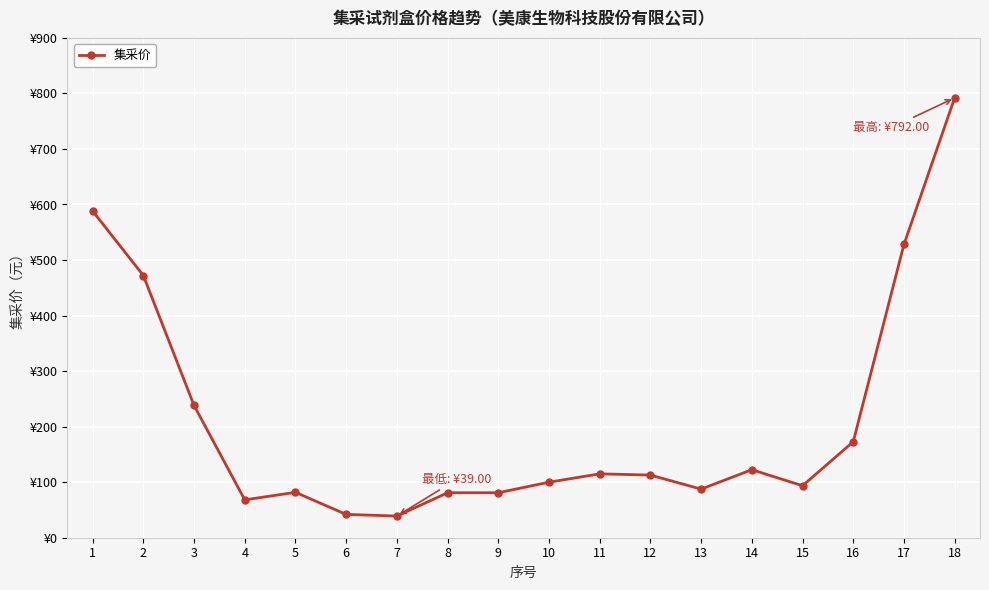

What is the difference between the maximum and minimum values?

753.0